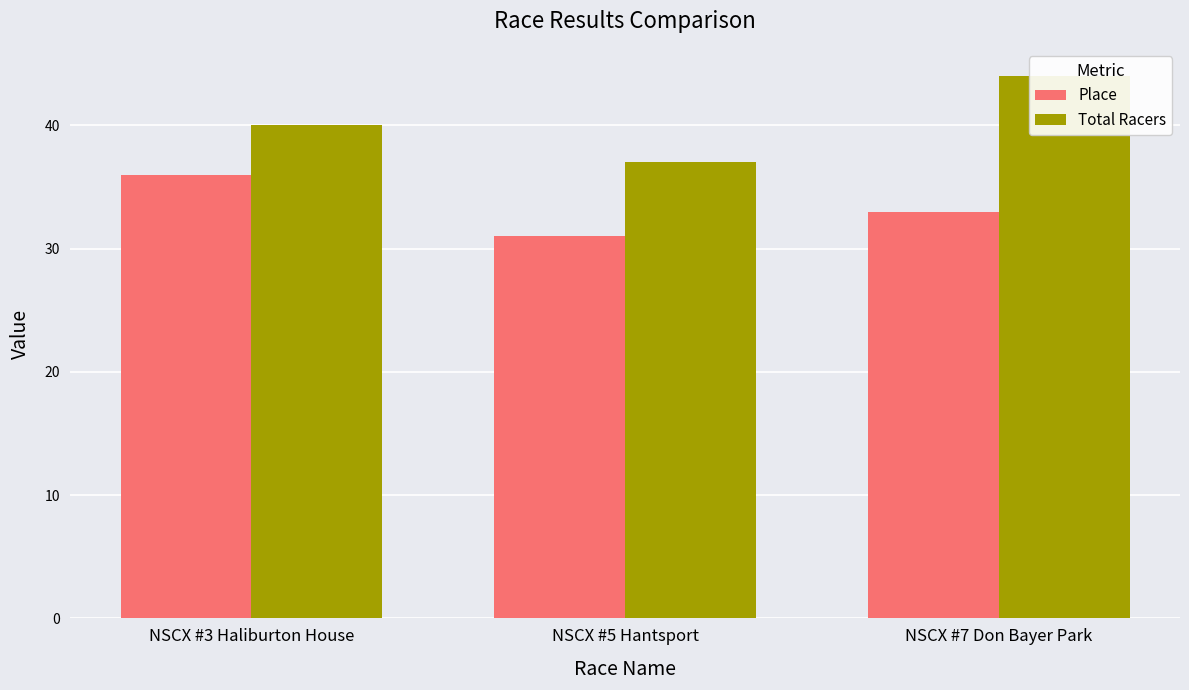

At which category is the sum across all series the highest?

NSCX #7 Don Bayer Park